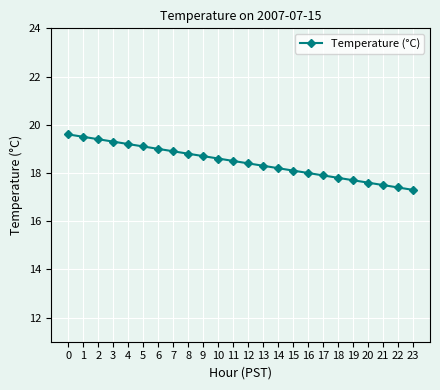

The chart shows a value of 9.6 at 13. True or false?

False